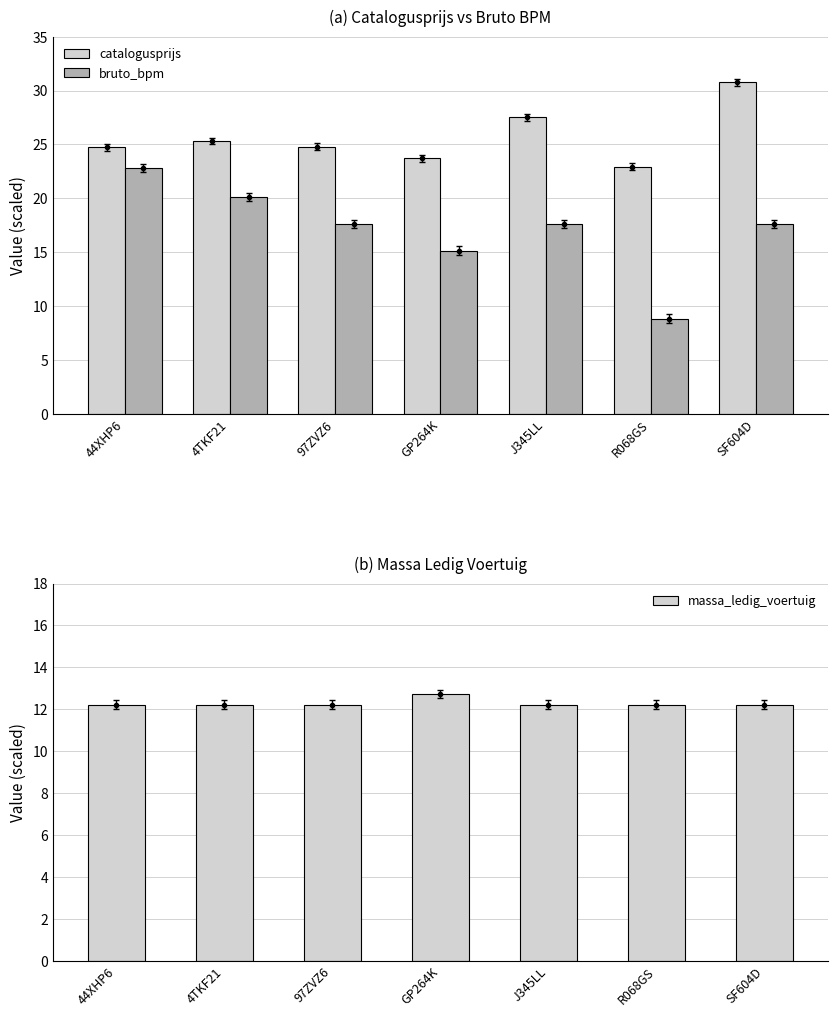

What is the average value of the bruto_bpm series?

17.1